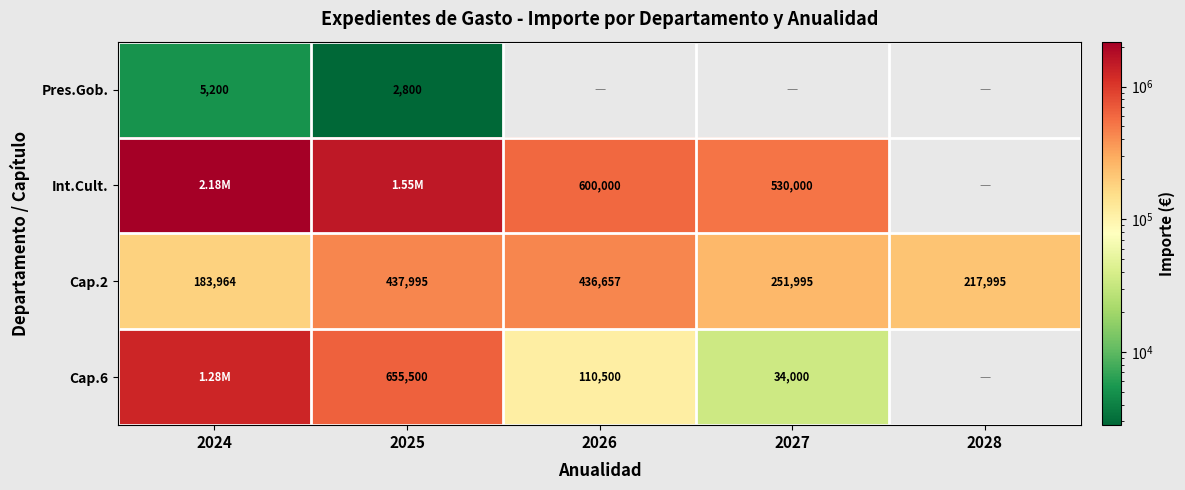

What is the sum of the Cap.2 values at 2025 and 2024?

621959.0